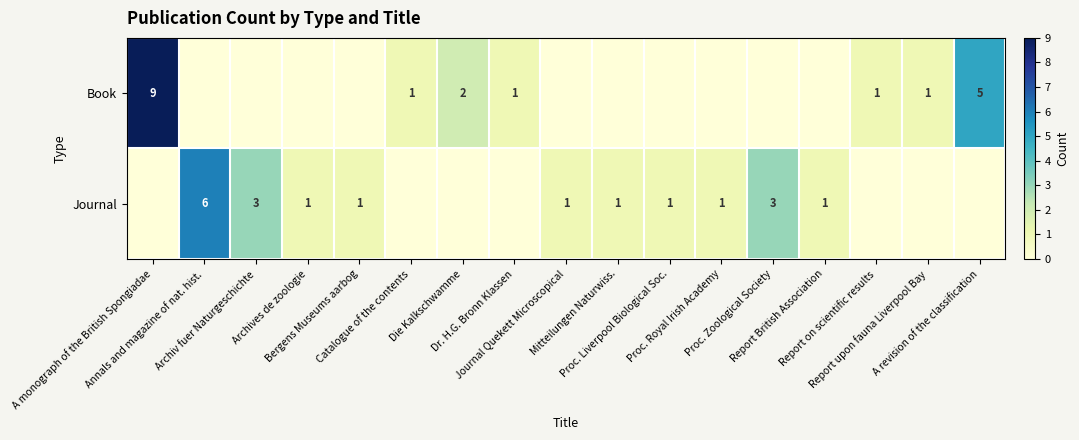

Rank the series at Proc. Royal Irish Academy from lowest to highest value.

Book, Journal